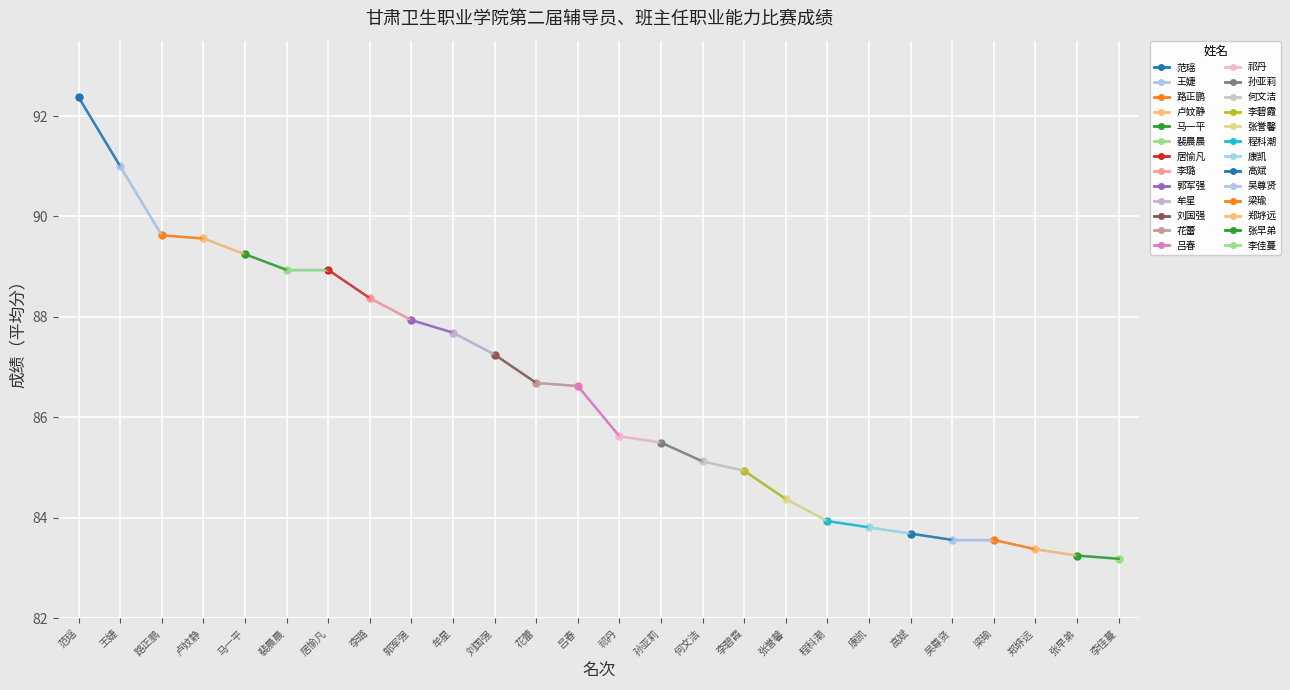

Which category has the lowest value across all series?

李佳蔓